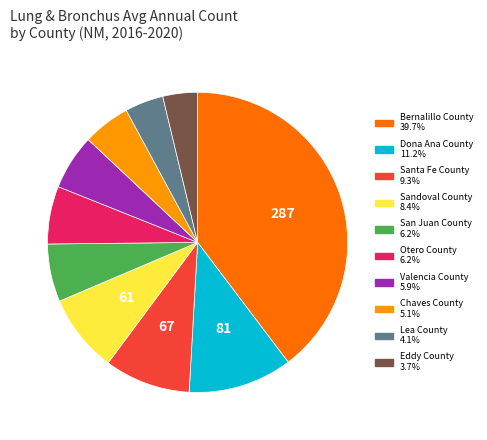

Does any single category account for the majority?

No